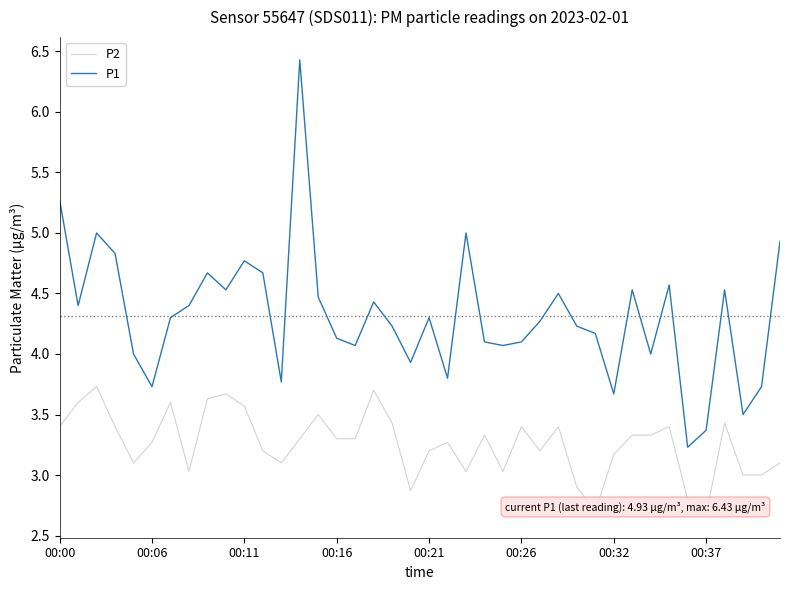

Count the number of data series in this chart.

2